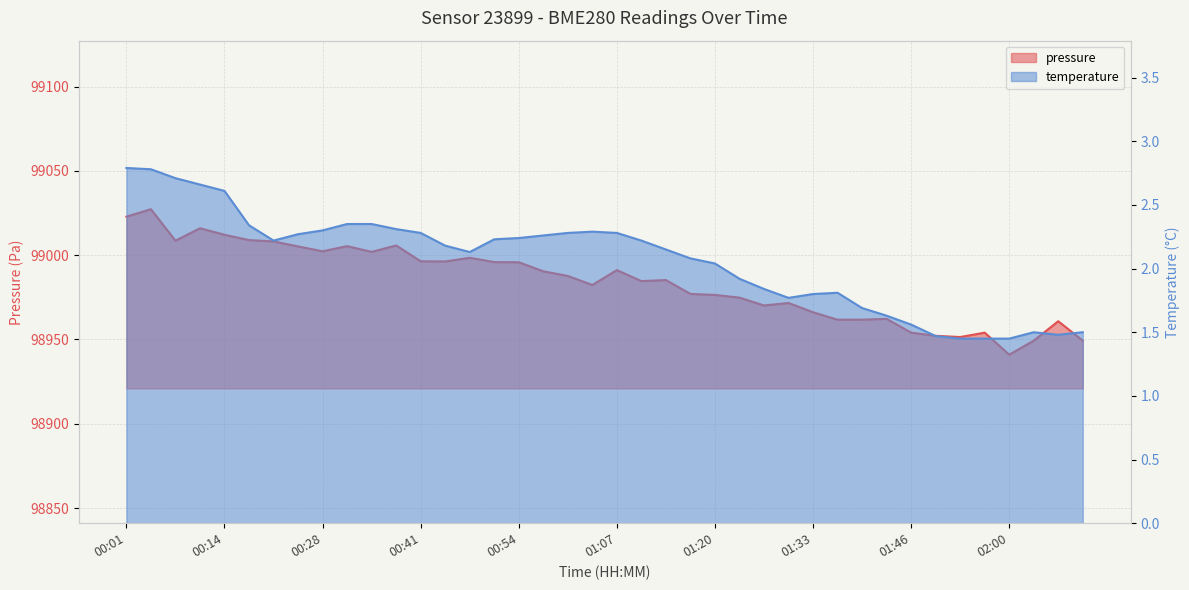

What is the spread (max minus min) of values at 01:14?

98983.1